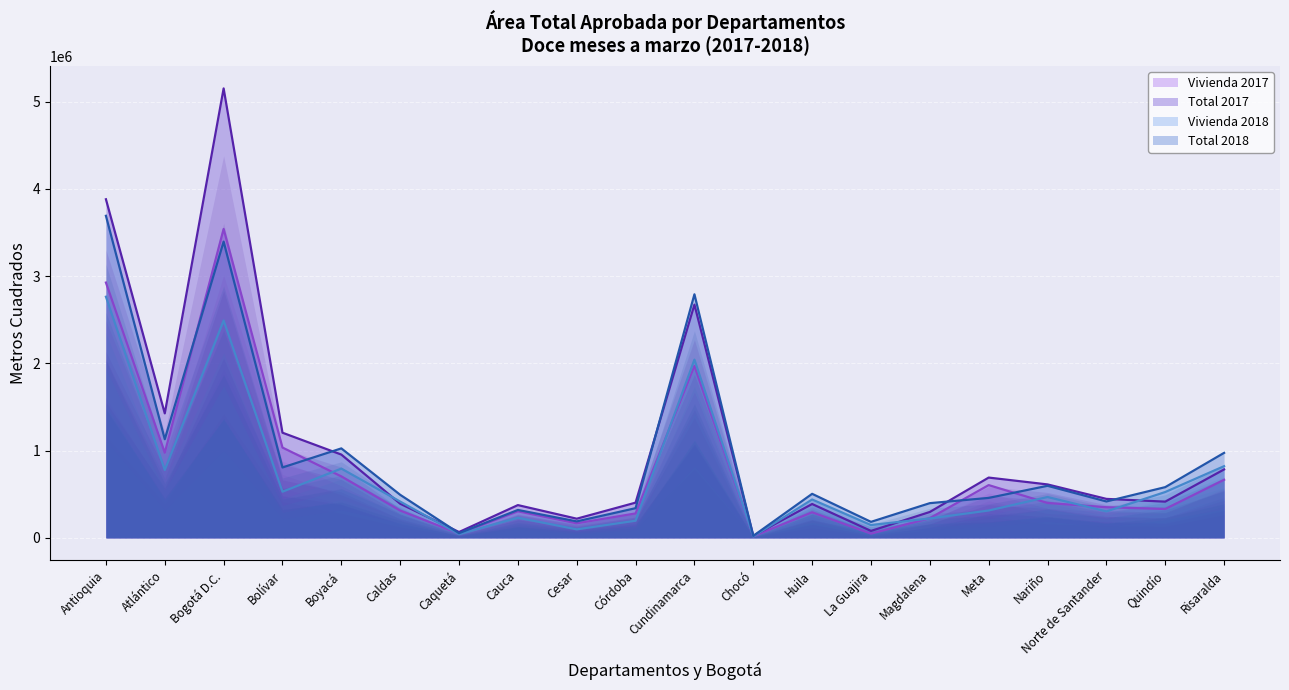

What is the spread (max minus min) of values at Huila?

211707